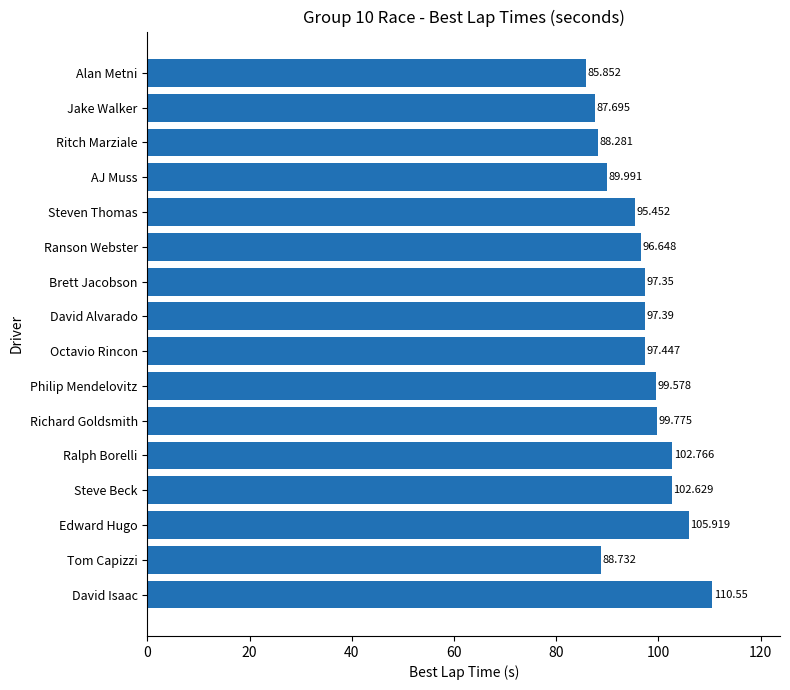

What is the label of the 15th bar from the top?

Tom Capizzi